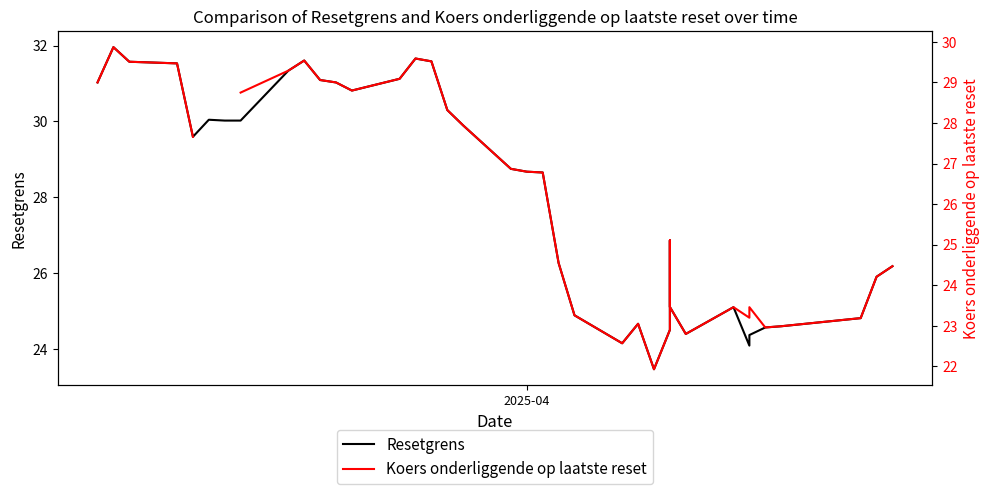

What is the highest value of the Resetgrens series?

32.0